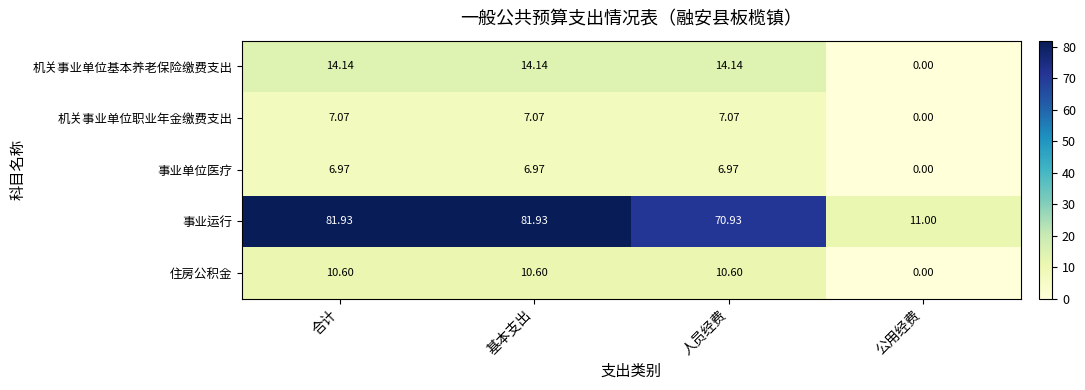

Which category has the lowest value across all series?

公用经费